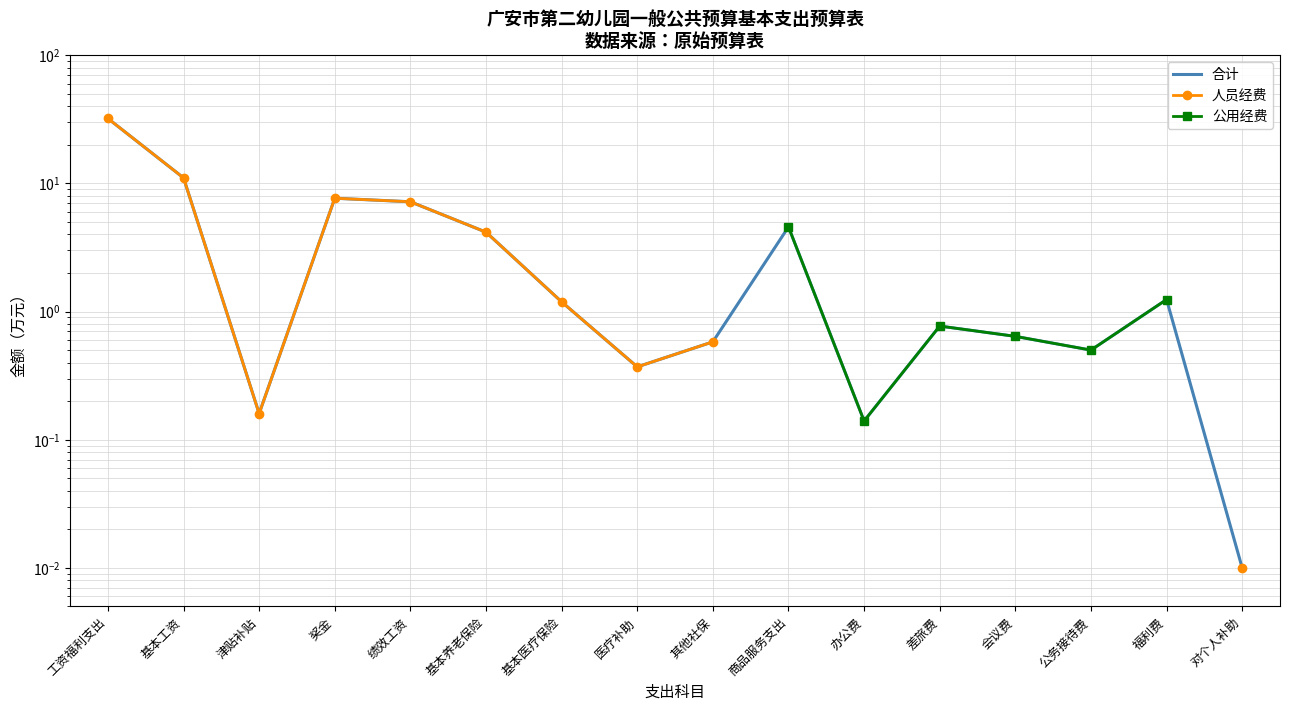

Which category has the highest value in the 公用经费 series?

工资福利支出